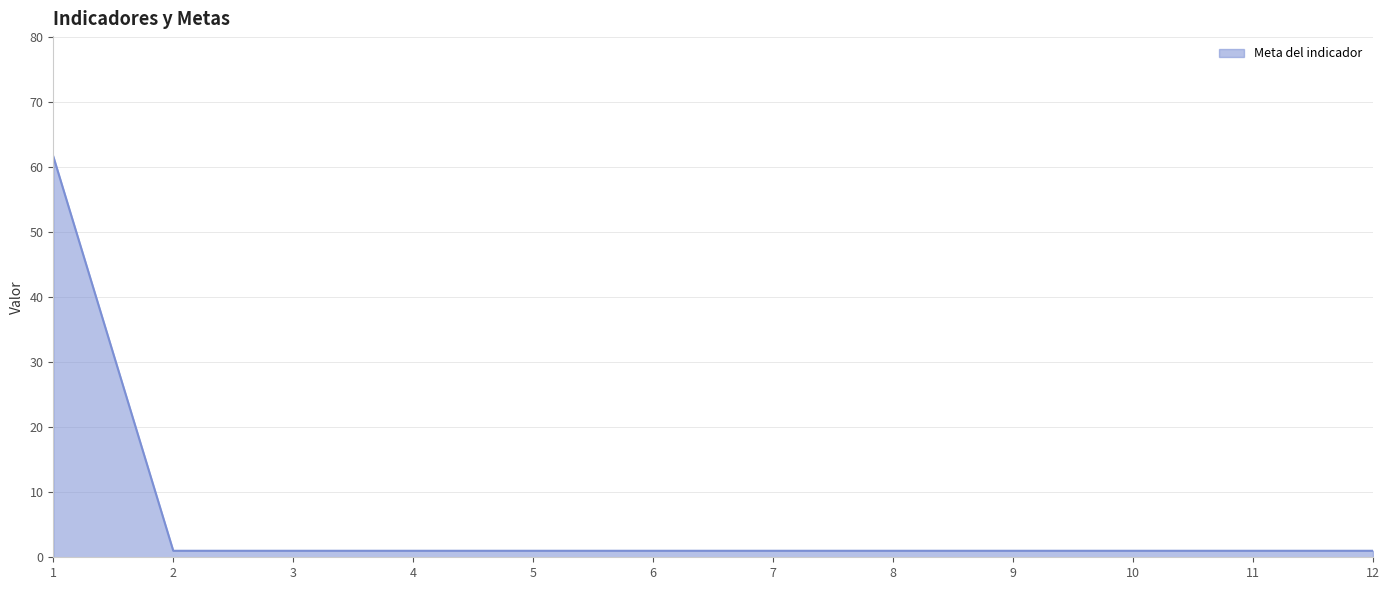

The chart shows a value of 1.0 at 3. True or false?

True